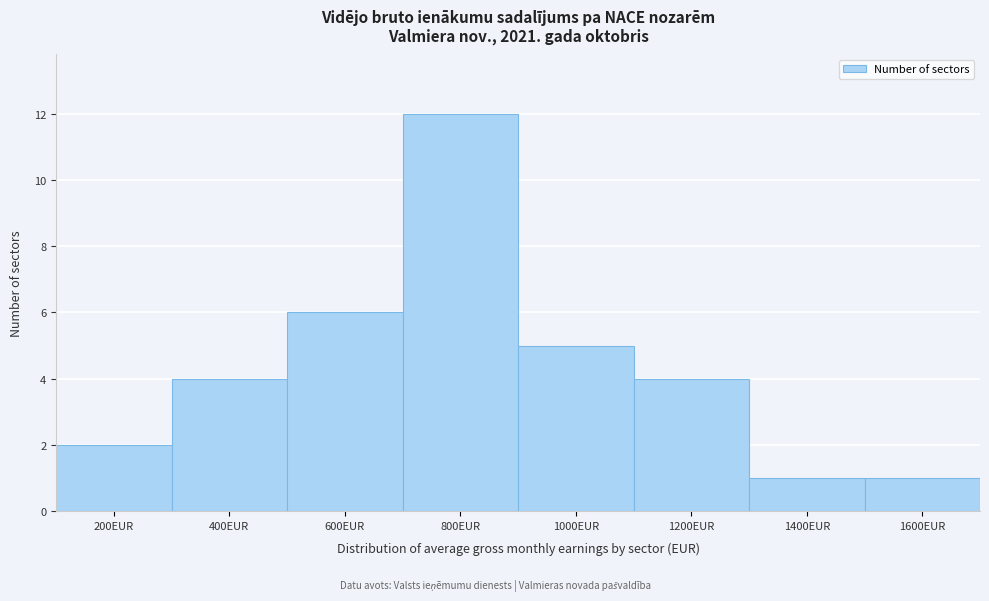

Reading left to right, transcribe all the data shown in this chart.

200EUR=2	400EUR=4	600EUR=6	800EUR=12	1000EUR=5	1200EUR=4	1400EUR=1	1600EUR=1